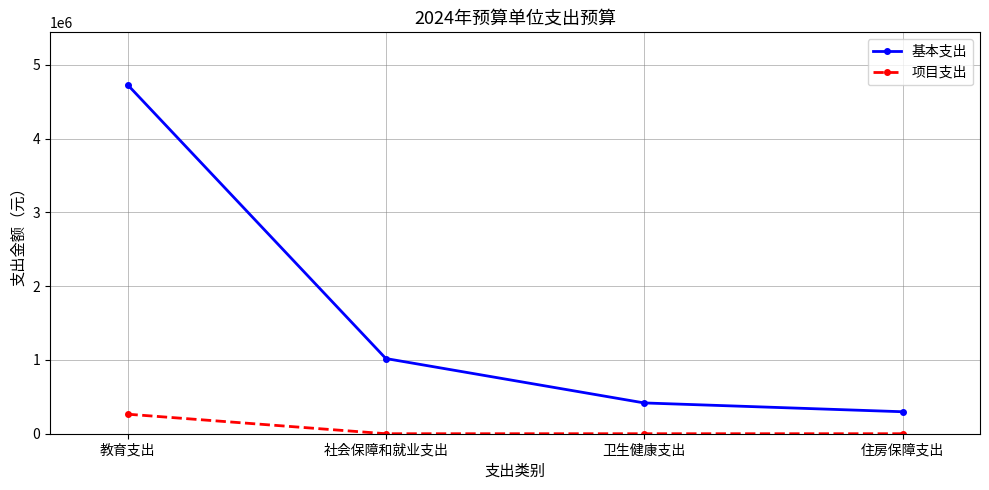

Is it true that 基本支出 equals 1562693.0 at 社会保障和就业支出?

False